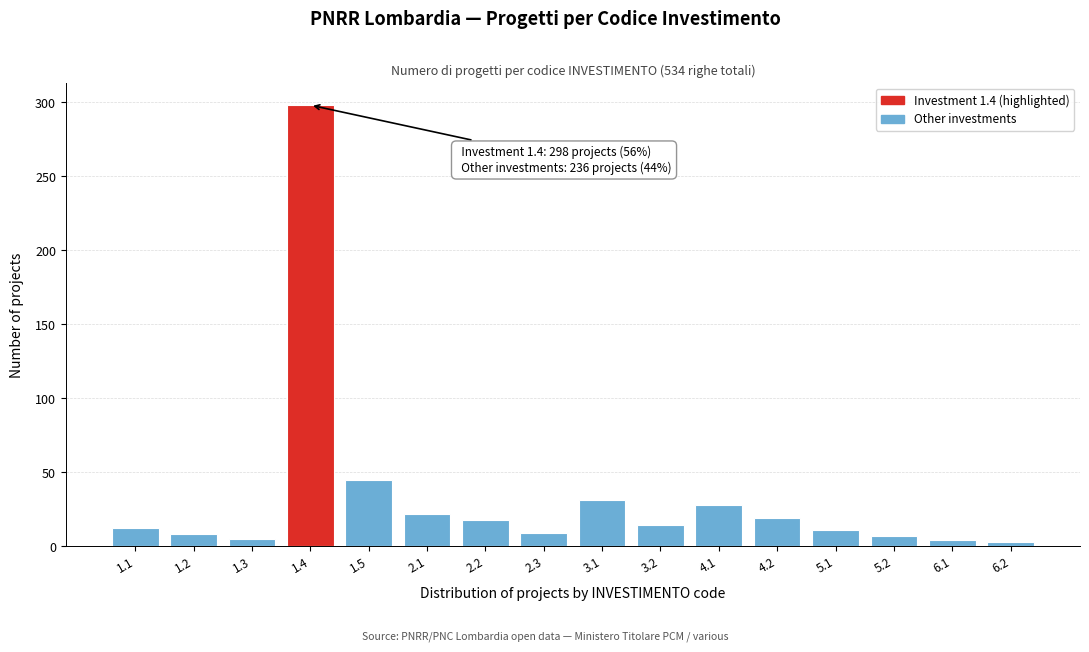

The value at 1.5 is 45. True or false?

True